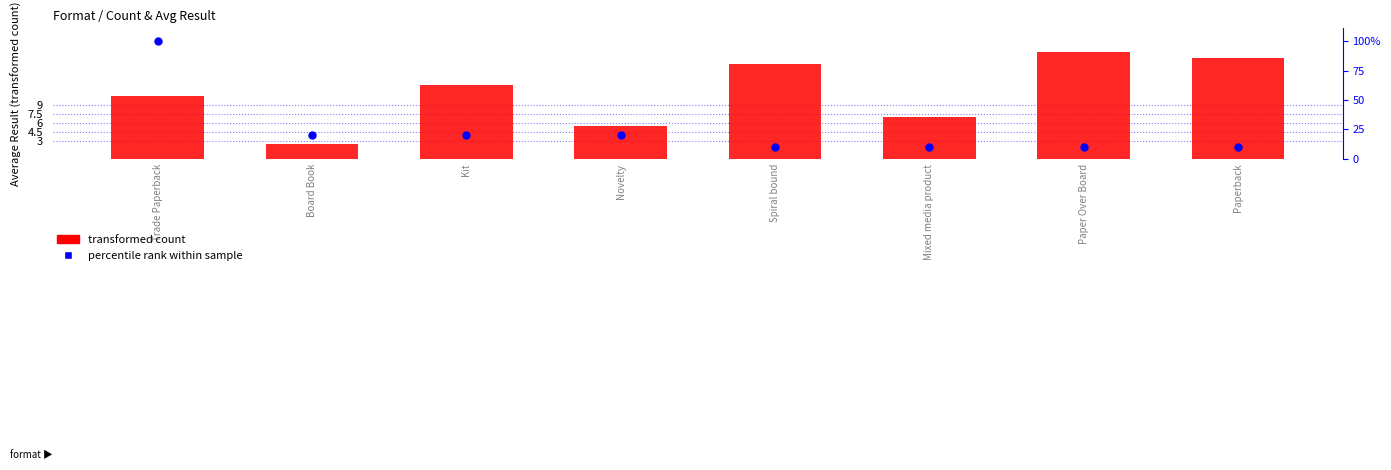

Which series contains the lowest Y value?

percentile rank within sample